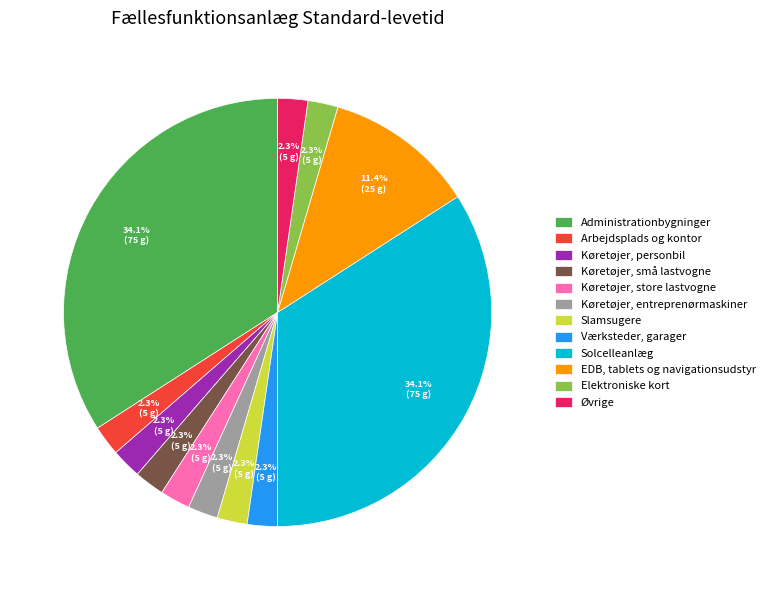

Is it true that Elektroniske kort is 2% of the pie?

True